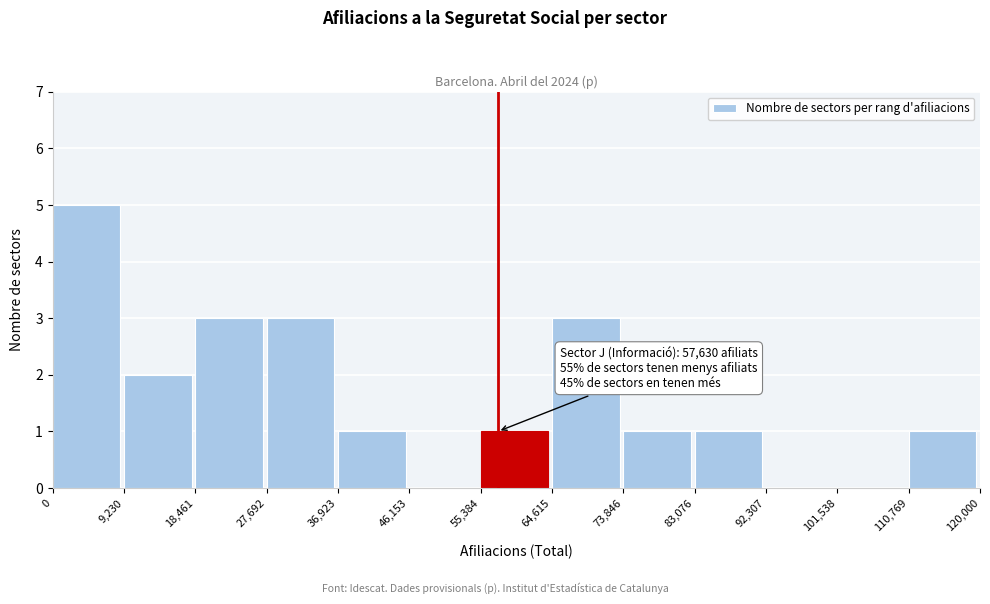

Which range on the x-axis has the tallest bar?

0 to 9,230